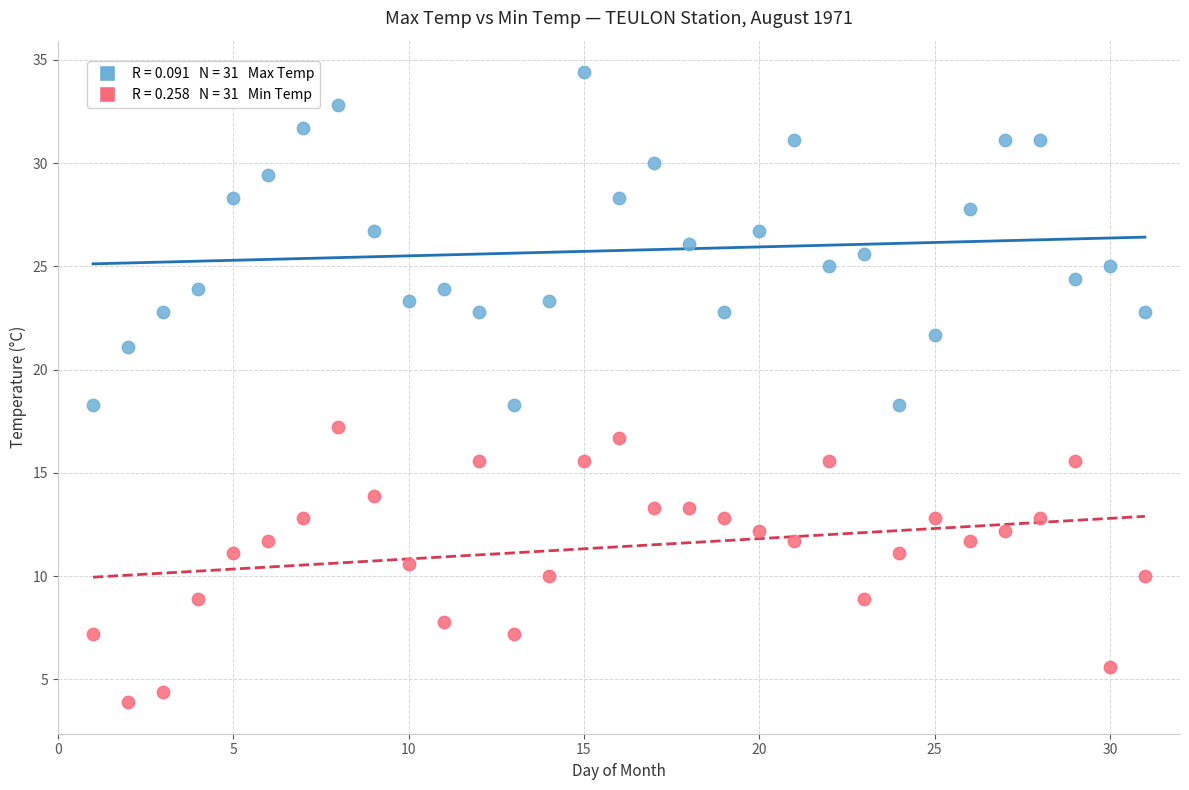

Across all data points, what is the range of X values (max minus min)?

30.0